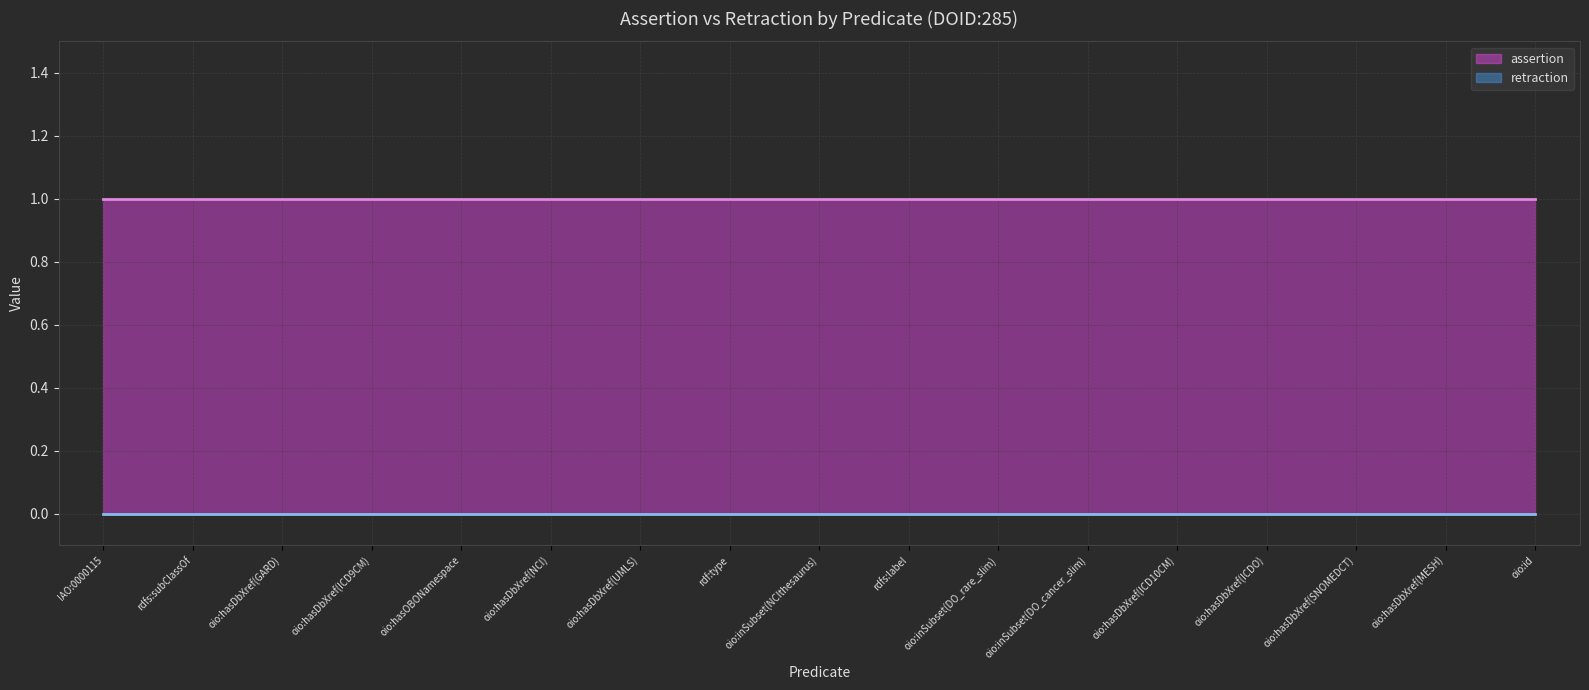

How many distinct data groups are displayed?

2